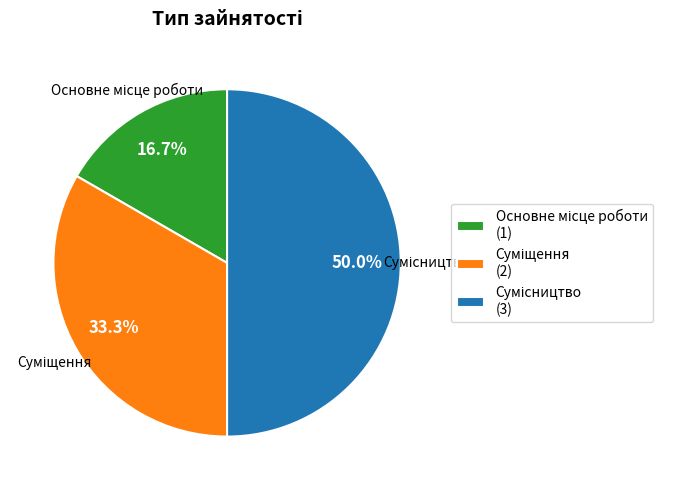

To the nearest percent, what is the combined percentage of Сумісництво and Основне місце роботи?

67%